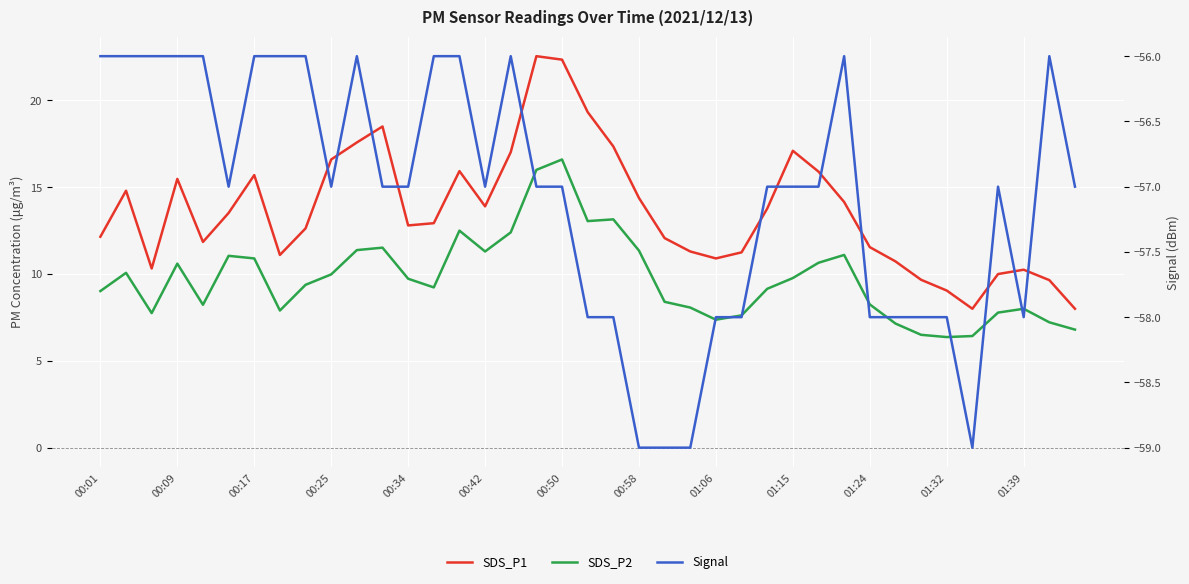

At which category is the sum across all series the highest?

00:50